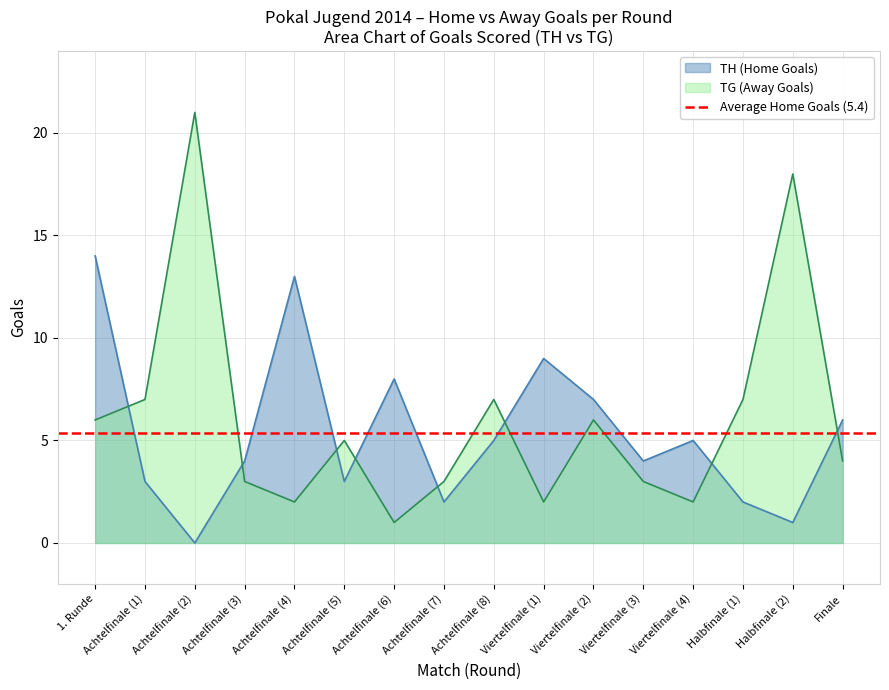

Is the value of TG (Away Goals) at Achtelfinale (8) greater than the value of TH (Home Goals) at Achtelfinale (1)?

Yes